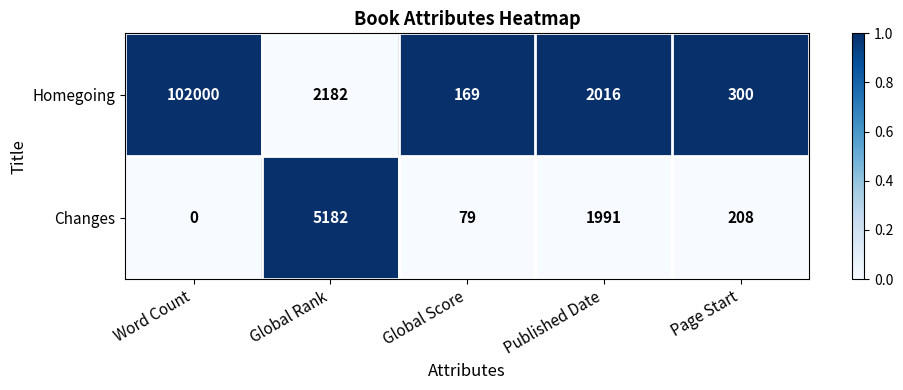

How many distinct data groups are displayed?

2